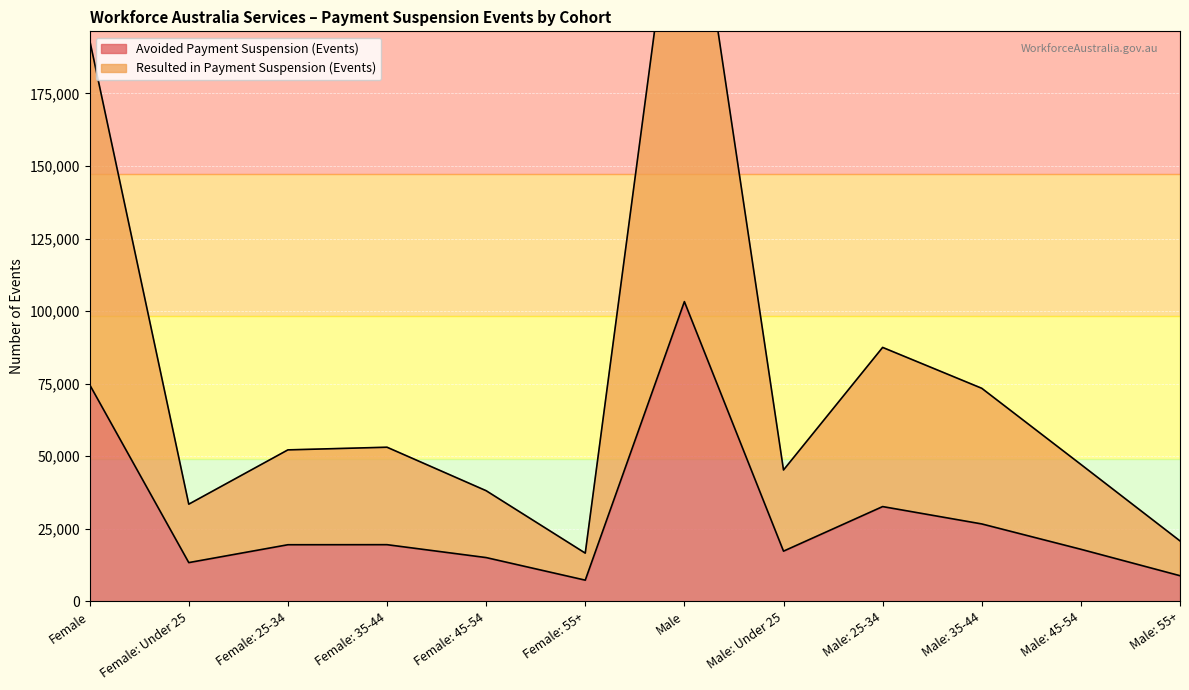

How many series are shown in this chart?

2